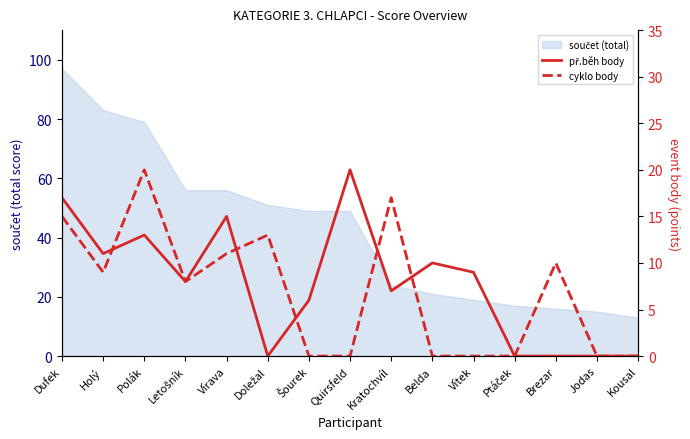

Which has a higher value, Dufek or Vítek?

Dufek